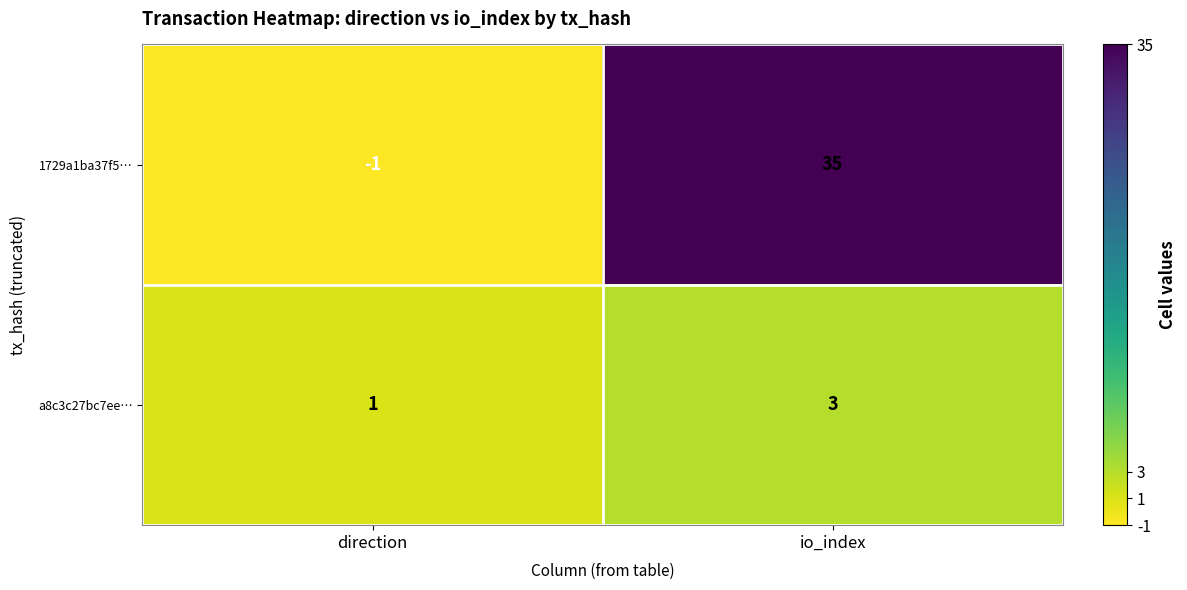

Rank the series at io_index from highest to lowest value.

1729a1ba37f5…, a8c3c27bc7ee…